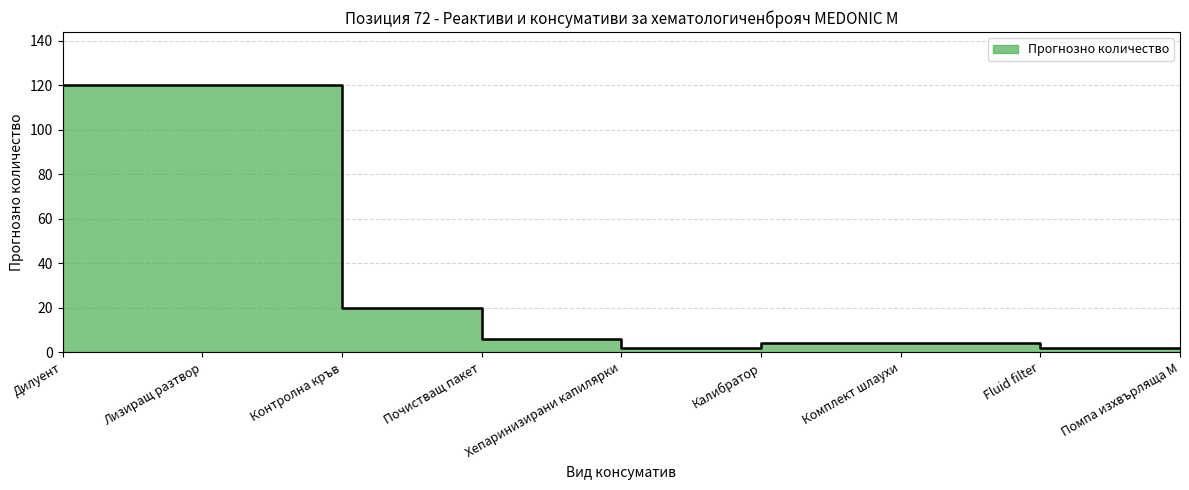

The chart shows a value of 3 at Помпа изхвърляща М. True or false?

False